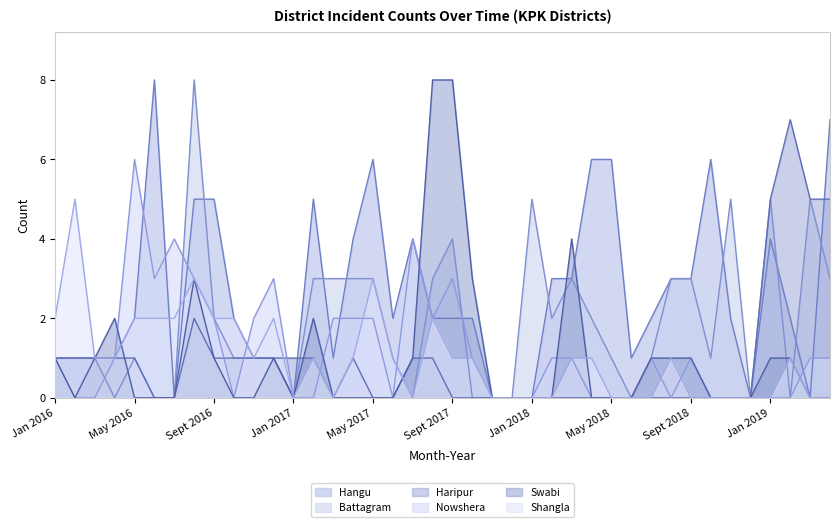

What is the difference between the second highest and minimum values in the Haripur series?

5